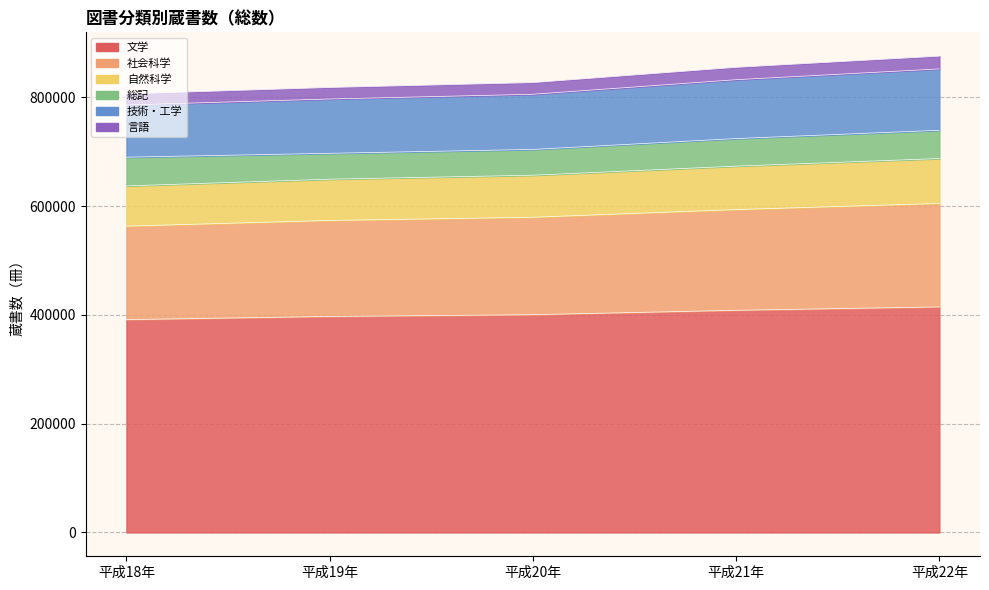

True or false: 社会科学 and 自然科学 cross at least once.

False